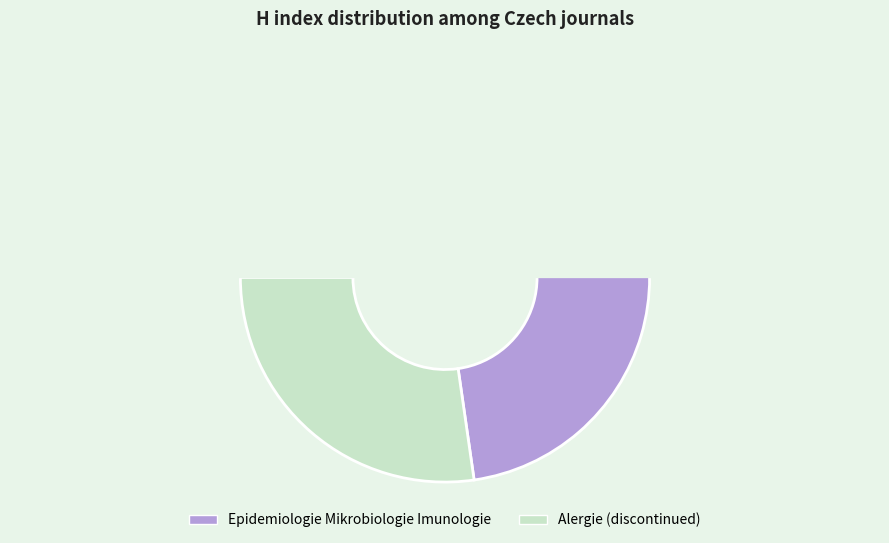

How many slices are in this pie chart?

2